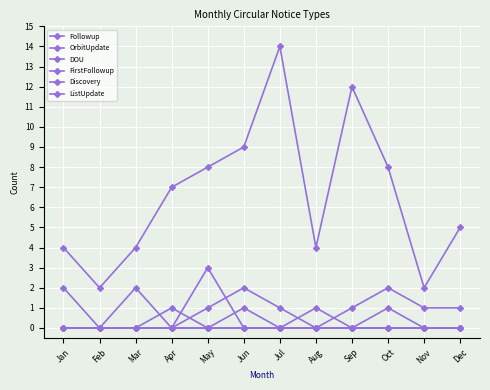

What is the average value of the OrbitUpdate series?

1